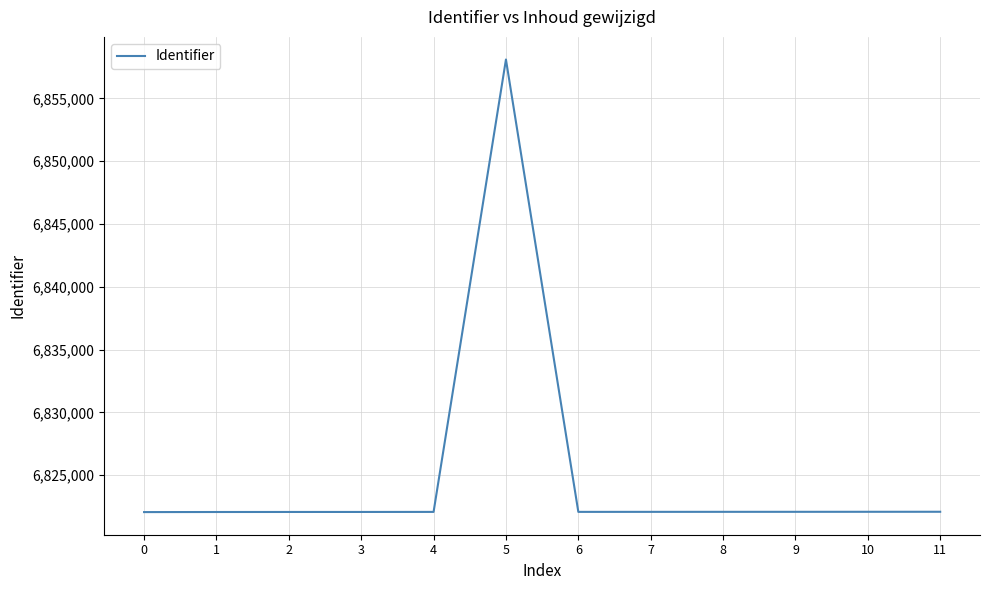

How many values are below 6822085?

6